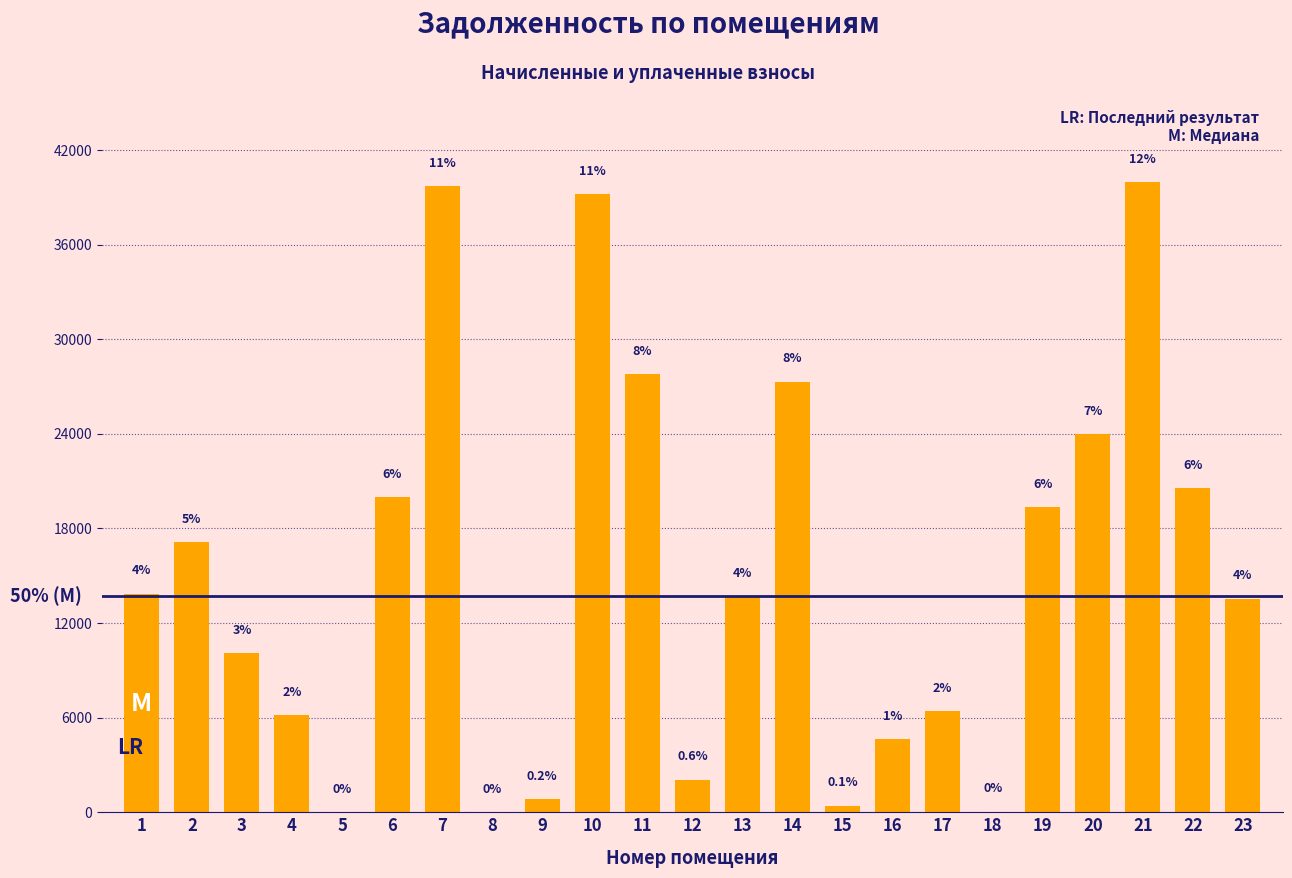

Are the bars horizontal?

No